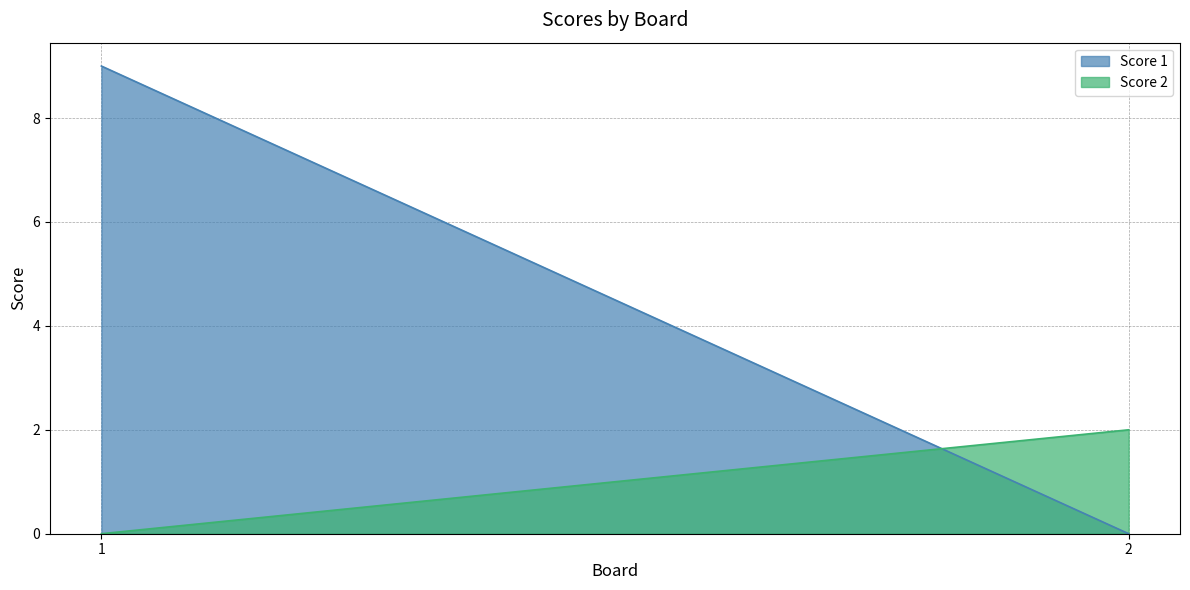

Does the chart display data point markers on the line(s)?

No